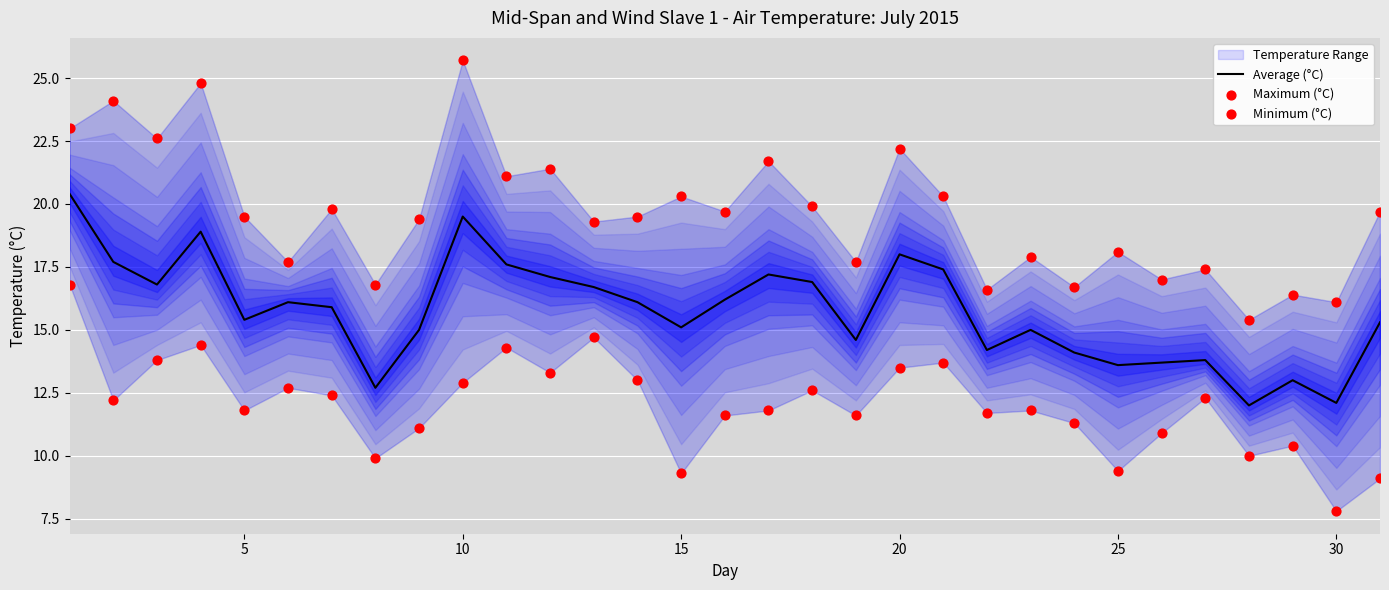

Which series contains the lowest Y value?

Minimum (°C)